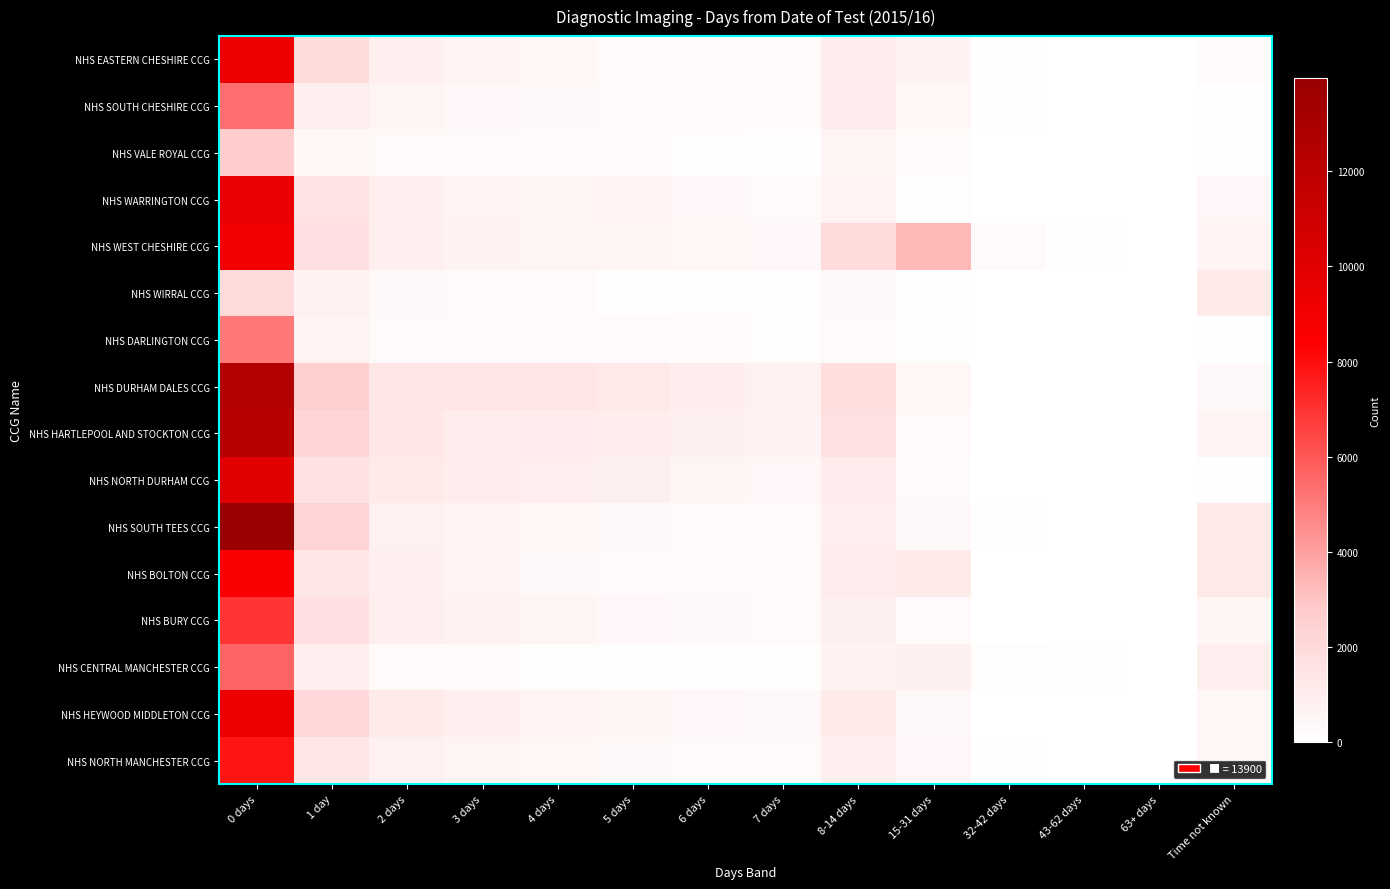

How many categories are shown in the chart?

14